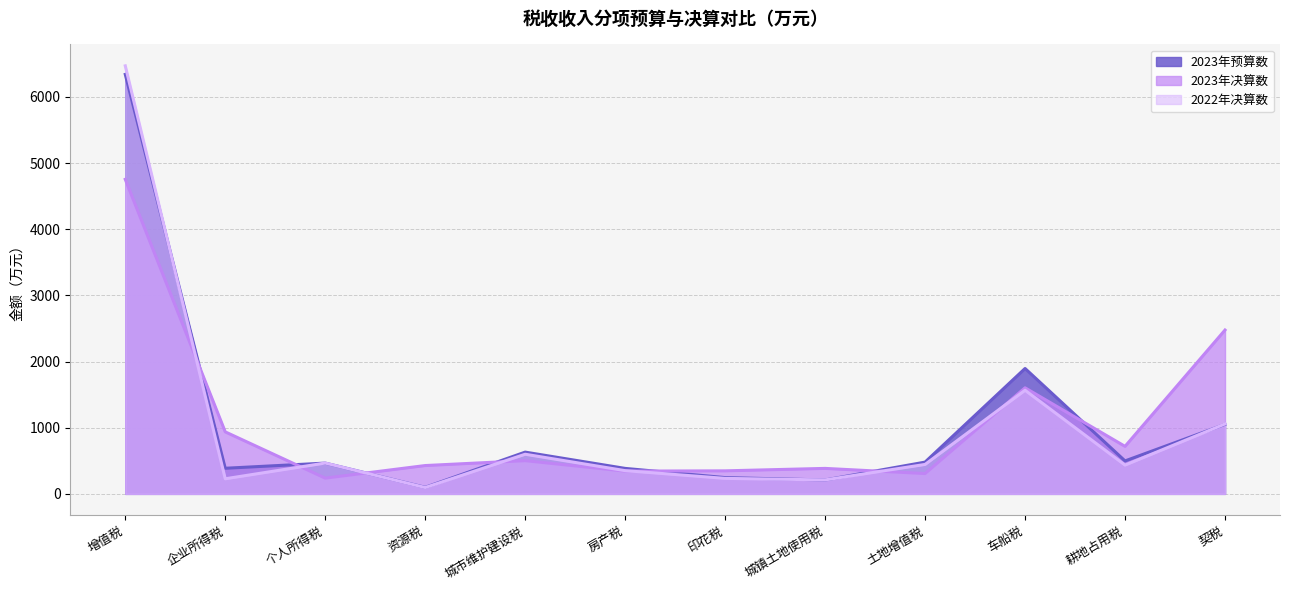

At 房产税, list the series in order from smallest to largest.

2023年决算数, 2022年决算数, 2023年预算数